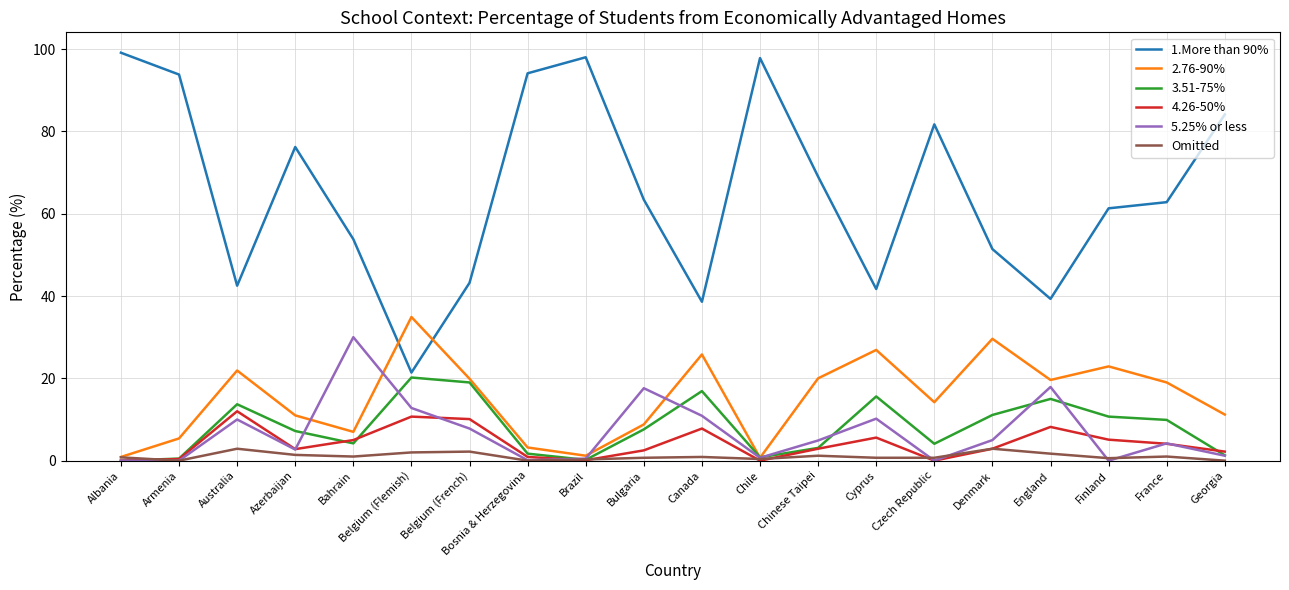

Which series has the largest range (max minus min)?

1.More than 90%